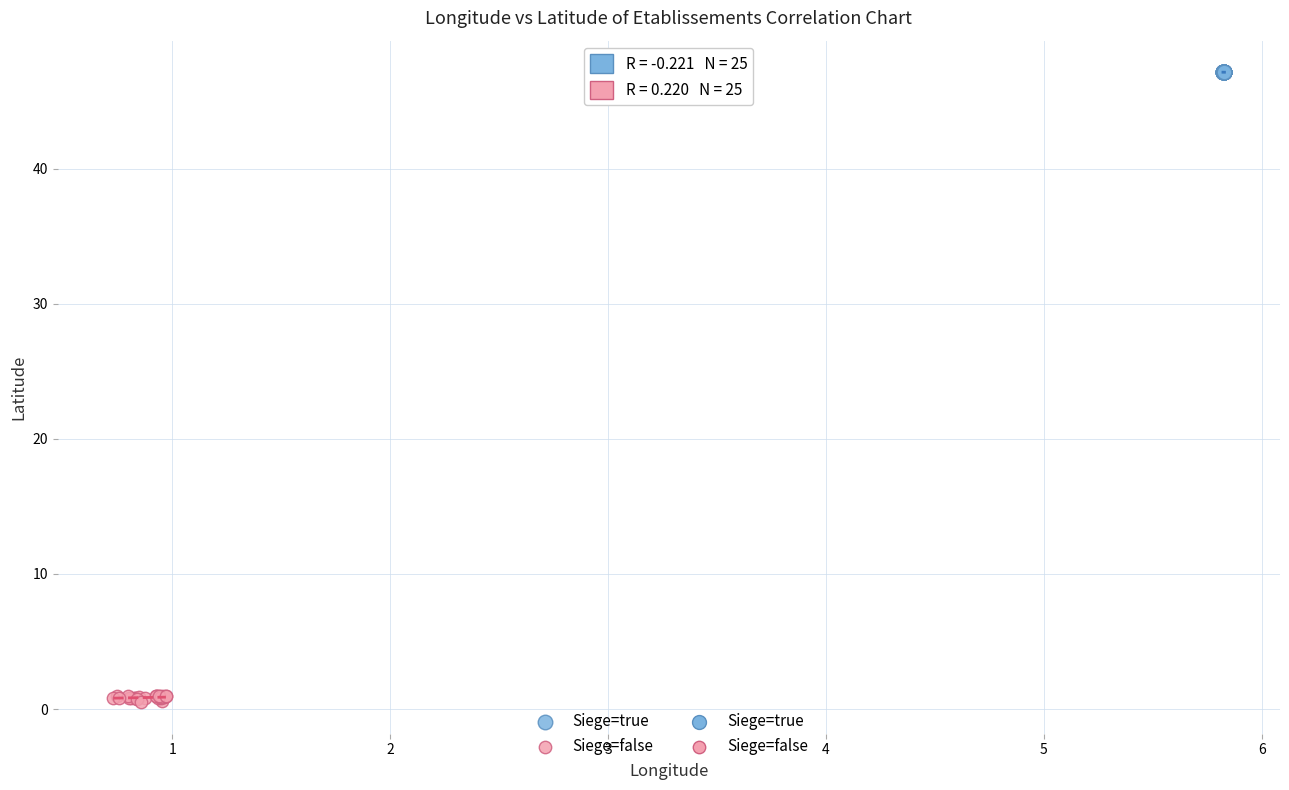

Which series has the largest Y range (max minus min)?

Siege=false